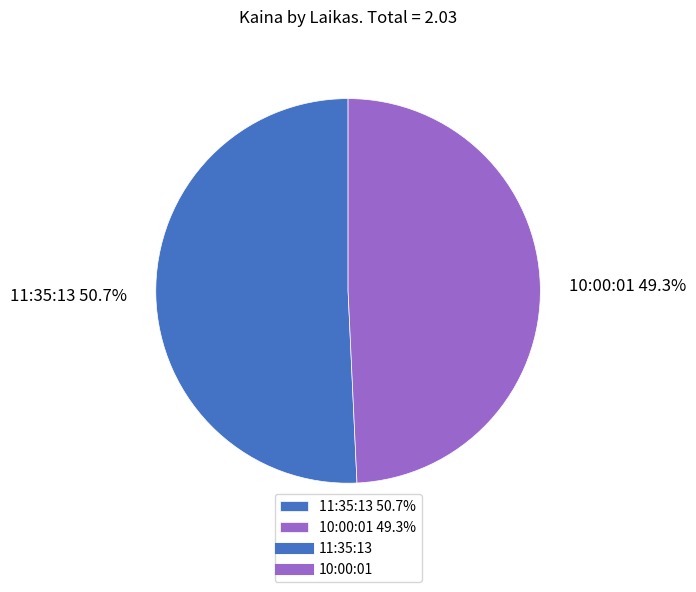

What is the ratio of the value at 10:00:01 to the value at 11:35:13?

1.0